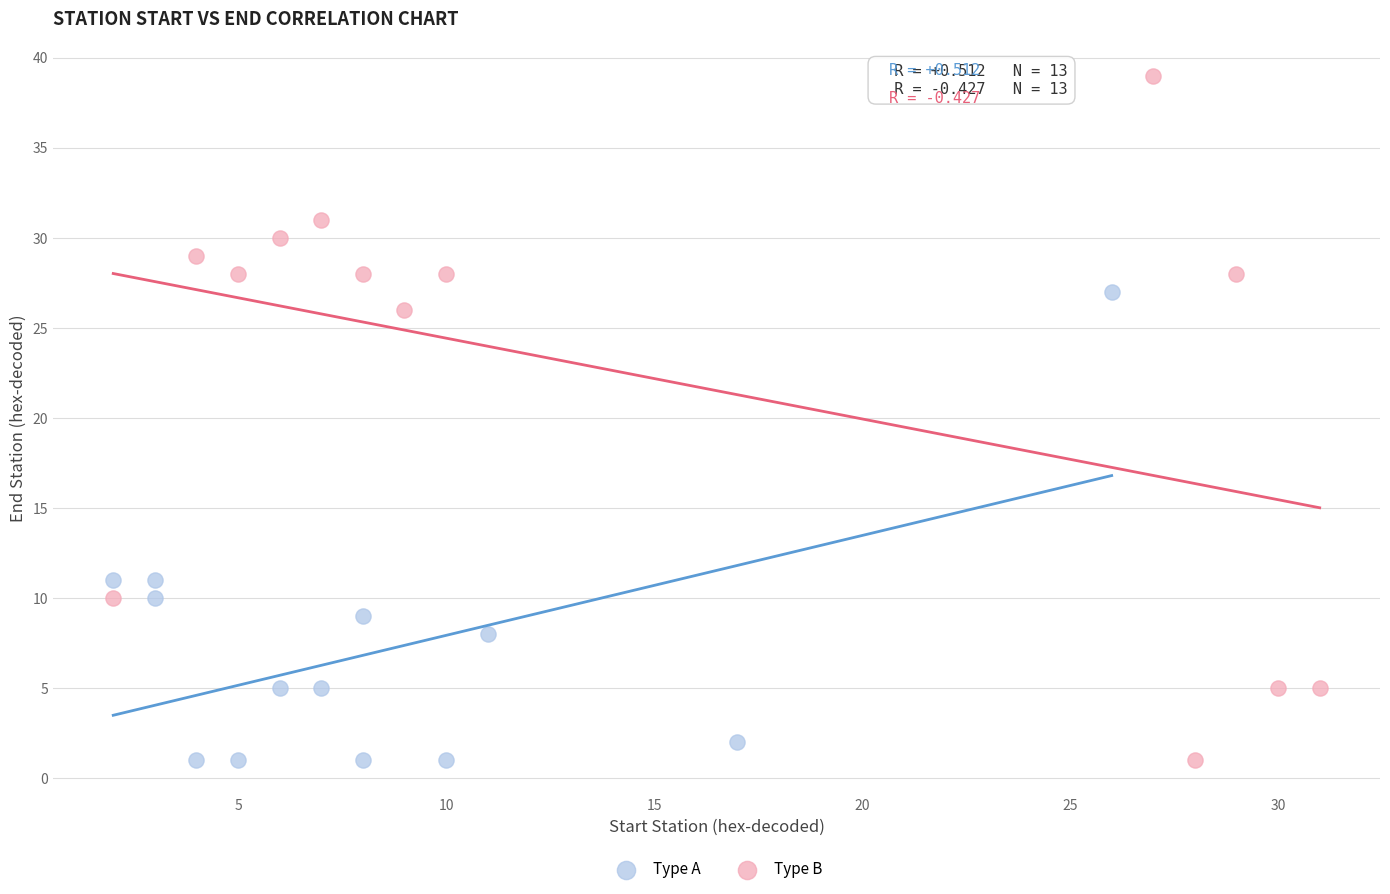

Which series has the widest spread of Y values?

Type B